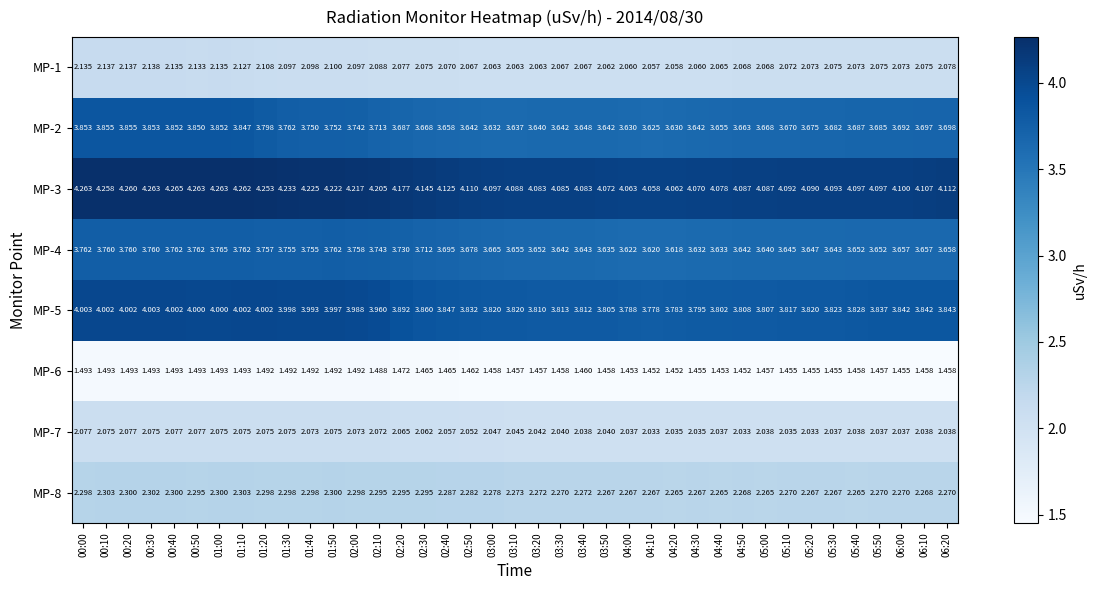

What is the spread (max minus min) of values at 04:20?

2.6